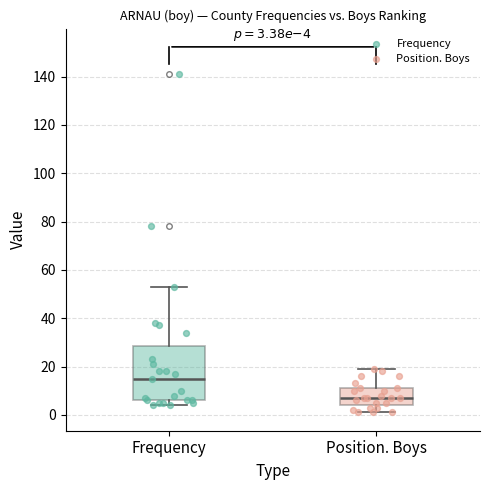

Which box's median line is the highest?

Frequency